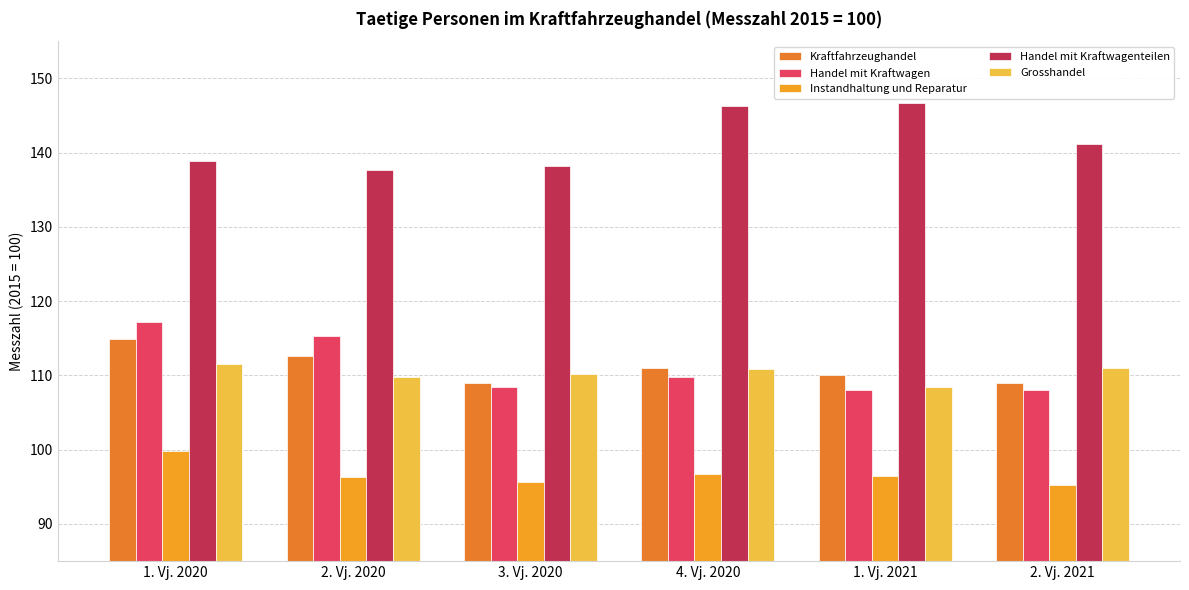

What position from the left is 2. Vj. 2020?

2